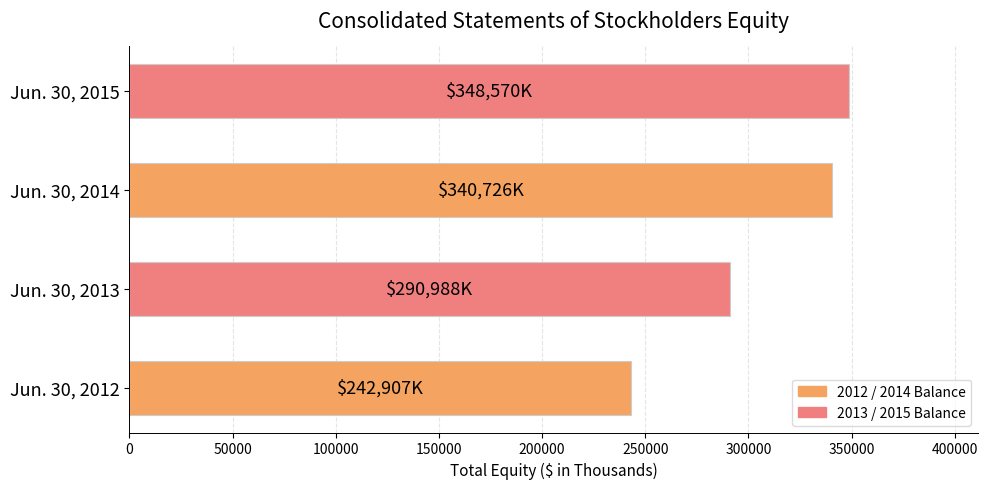

At which label is the value closest to 295738?

Jun. 30, 2013